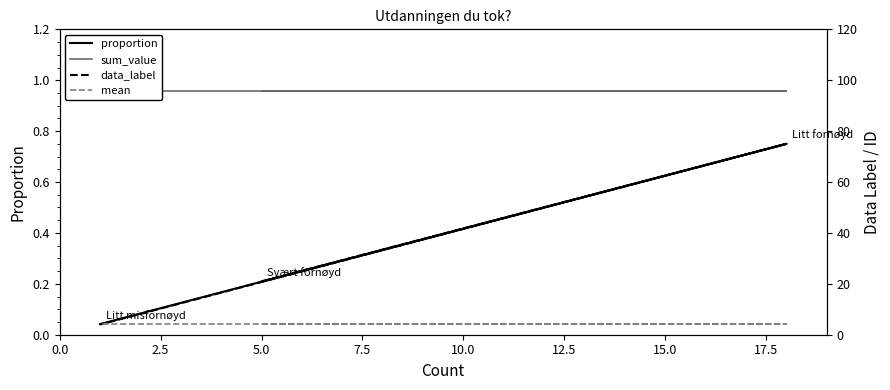

What position from the right is 5.0?

3